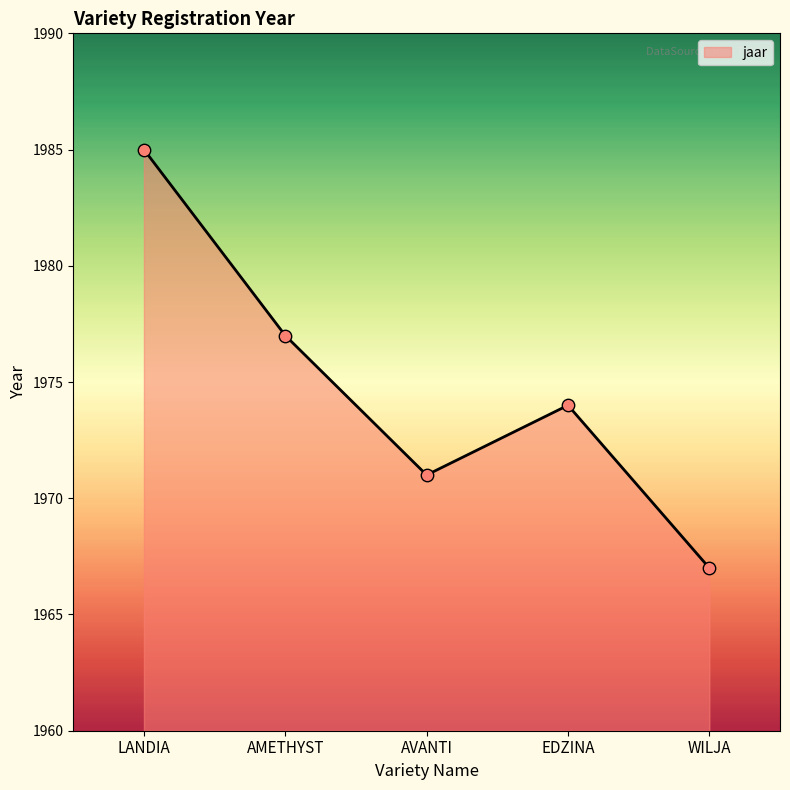

Between AVANTI and WILJA, which is larger?

AVANTI